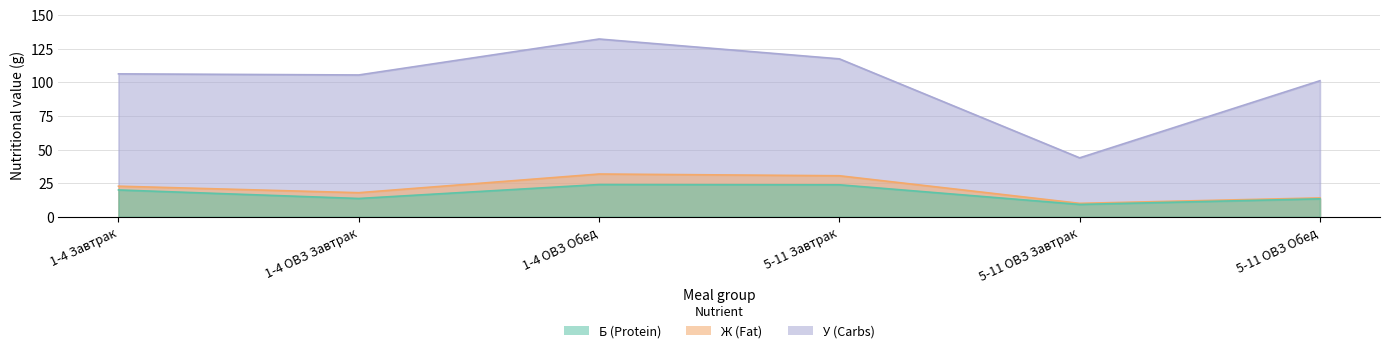

True or false: Ж (Fat) and У (Carbs) intersect in this chart.

False